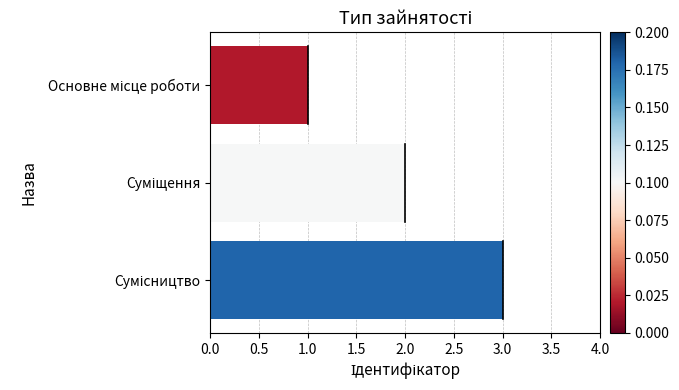

What is the maximum value shown in the chart?

3